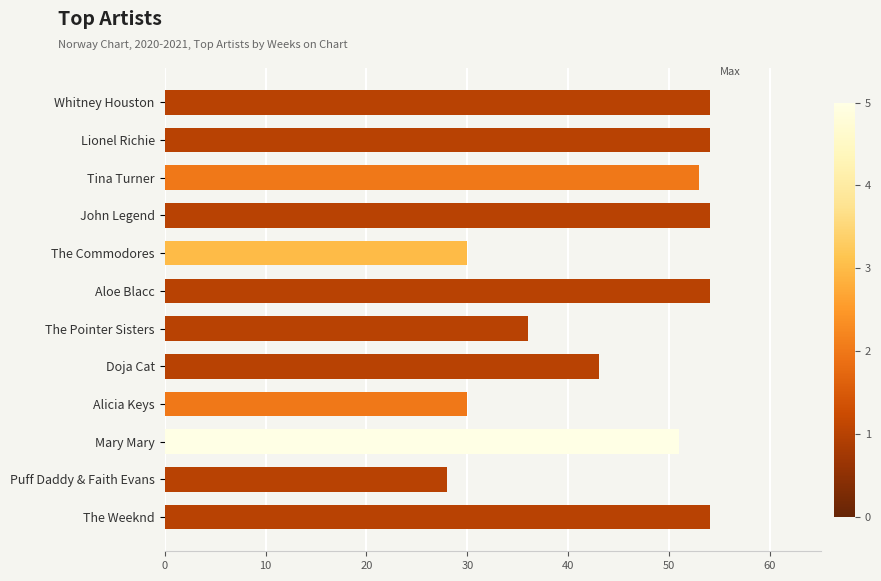

True or false: the data shows 30 at The Commodores.

True